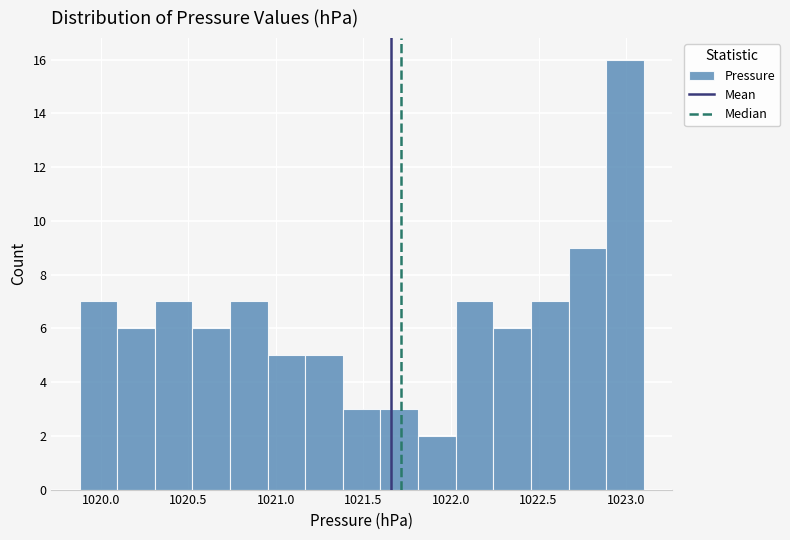

Reading left to right, transcribe this chart: for each bar, give the range it covers on the x-axis and its height. Neither the bar edges nor the heights are printed on the chart, so give them approximately, as read against the axes.

1019.90 to 1020.10: 7
1020.10 to 1020.30: 6
1020.30 to 1020.50: 7
1020.50 to 1020.75: 6
1020.75 to 1020.95: 7
1020.95 to 1021.15: 5
1021.15 to 1021.40: 5
1021.40 to 1021.60: 3
1021.60 to 1021.80: 3
1021.80 to 1022.05: 2
1022.05 to 1022.25: 7
1022.25 to 1022.45: 6
1022.45 to 1022.65: 7
1022.65 to 1022.90: 9
1022.90 to 1023.10: 16